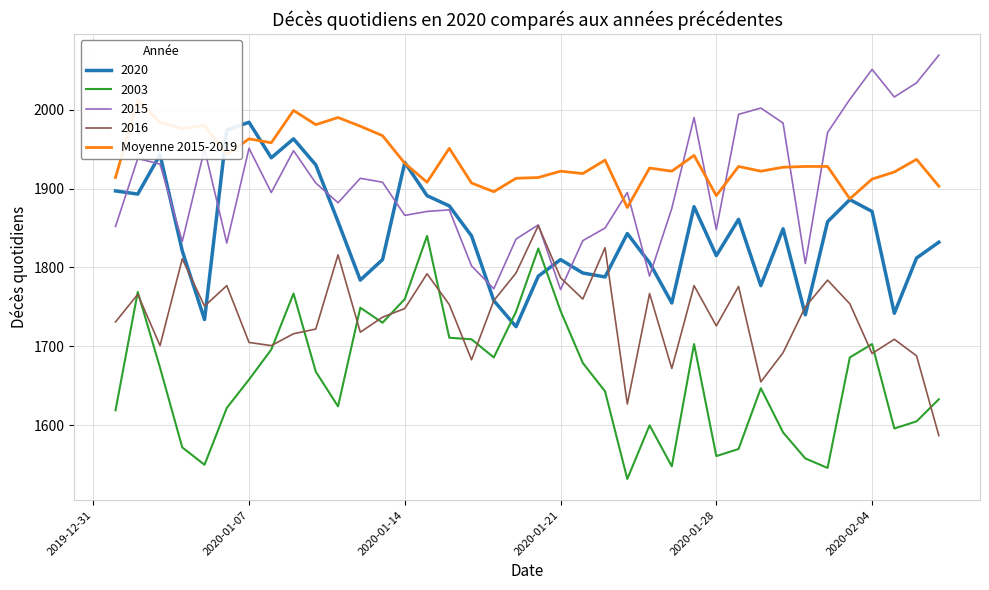

What is the average value?

1937